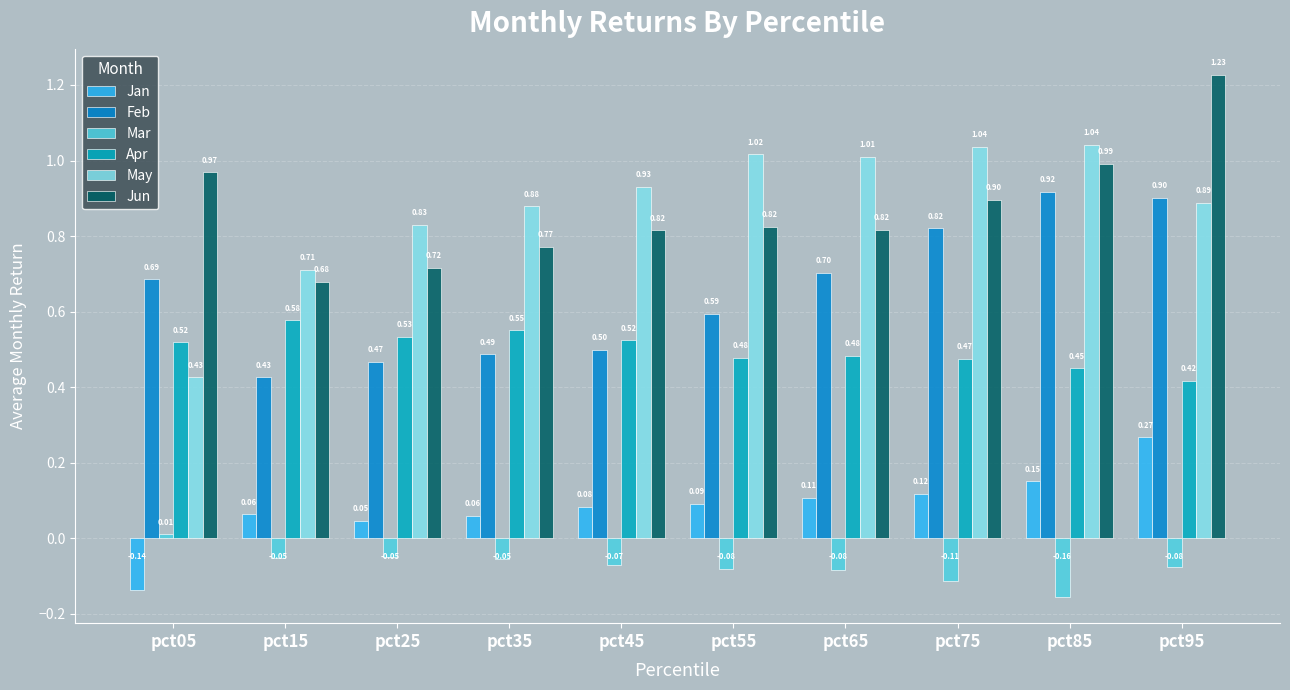

How many distinct data groups are displayed?

6